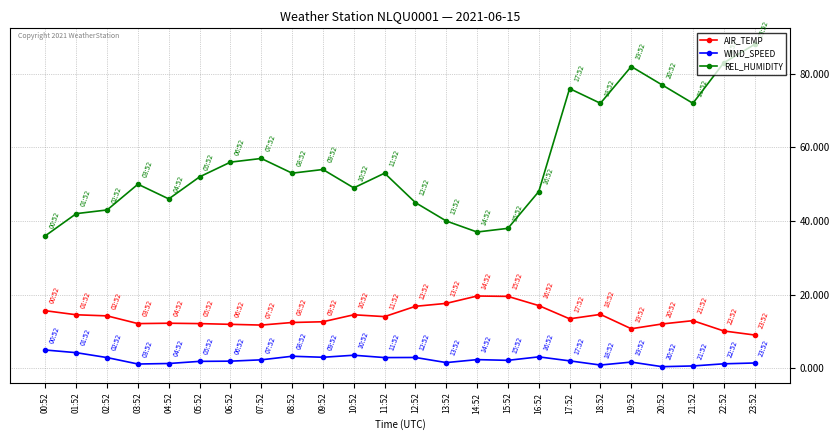

What is the label of the 12th point from the right?

12:52